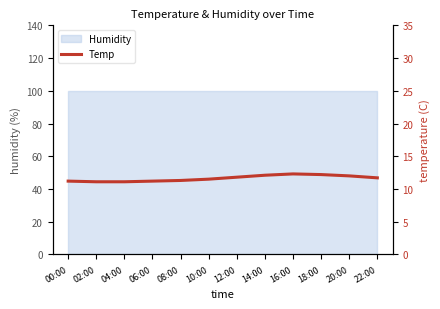

Does the chart display data point markers on the line(s)?

No